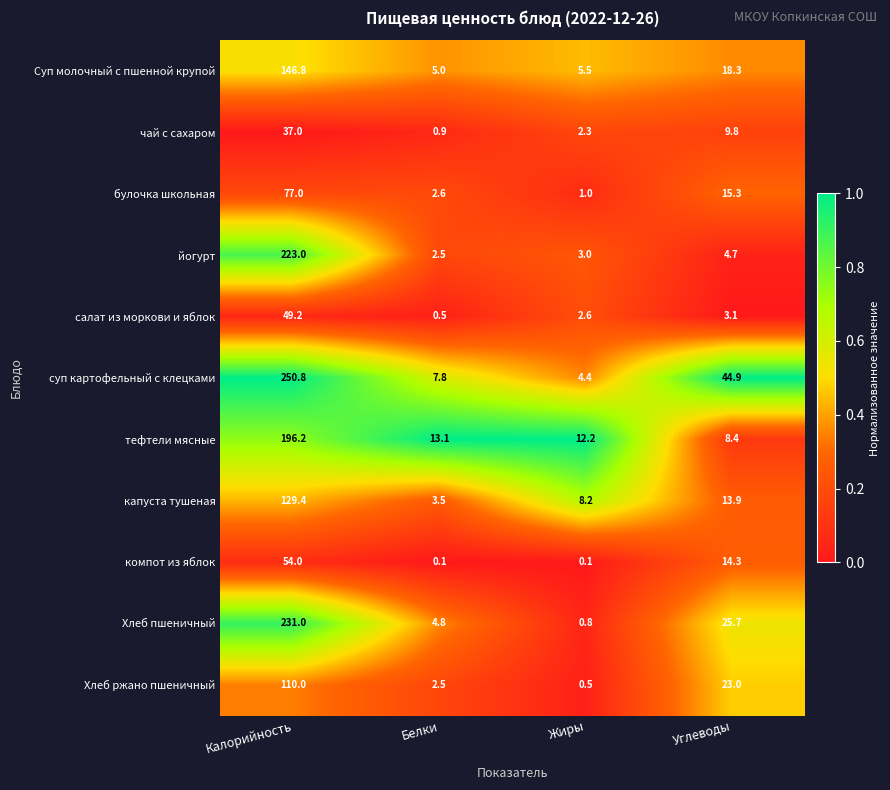

What is the difference between the йогурт values at Белки and Углеводы?

2.2